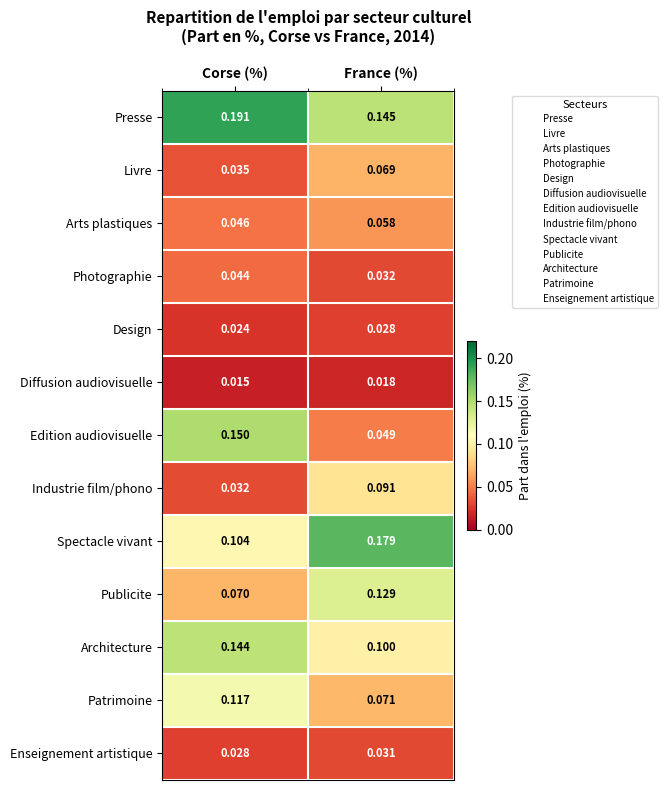

Which series has the largest total across all categories?

Presse